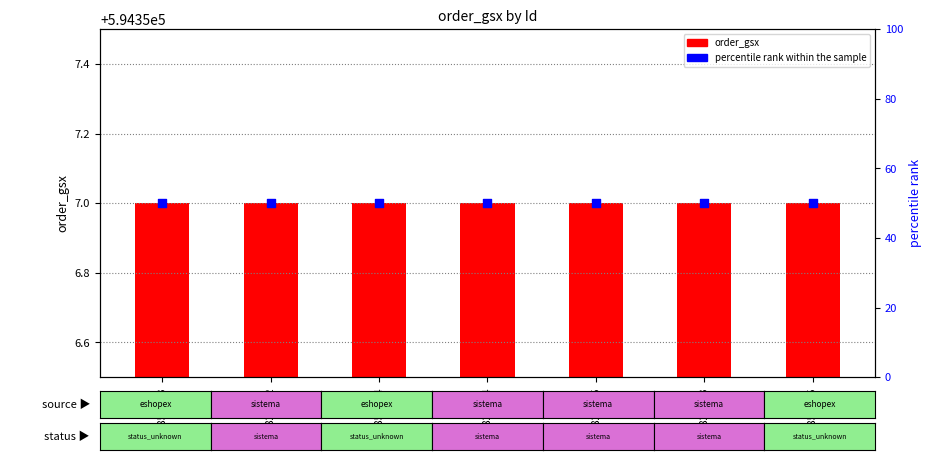

Which series has the largest total across all categories?

order_gsx